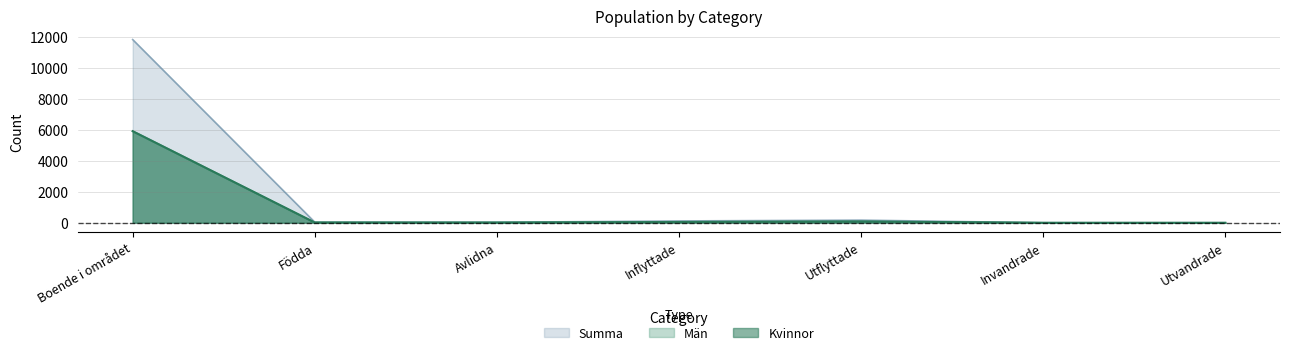

At which label does Summa reach its minimum?

Invandrade